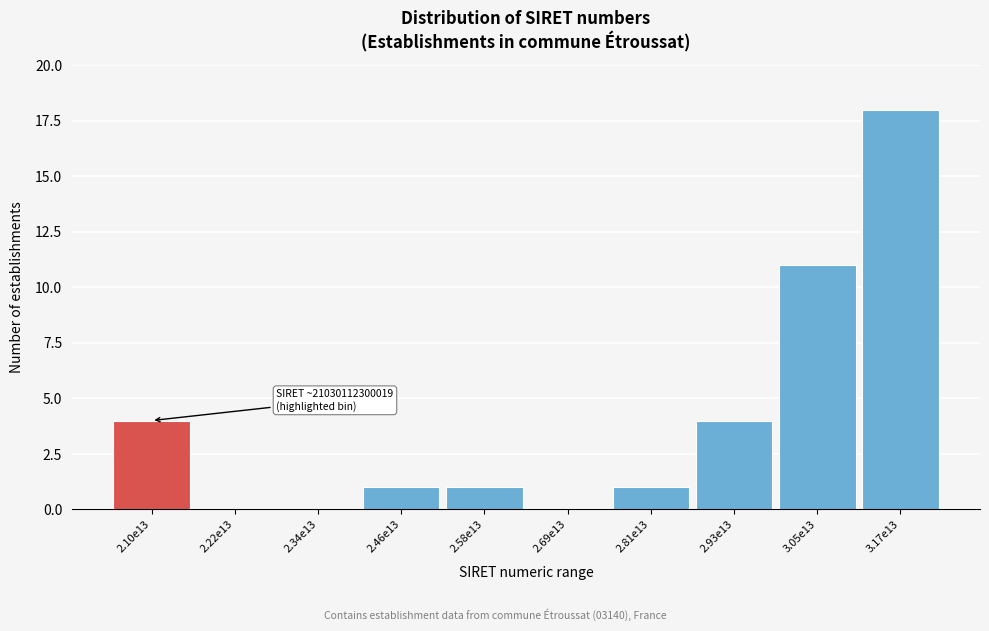

Reading left to right, list all the values displayed in this chart.

2.10e13=4	2.22e13=0	2.34e13=0	2.46e13=1	2.58e13=1	2.69e13=0	2.81e13=1	2.93e13=4	3.05e13=11	3.17e13=18